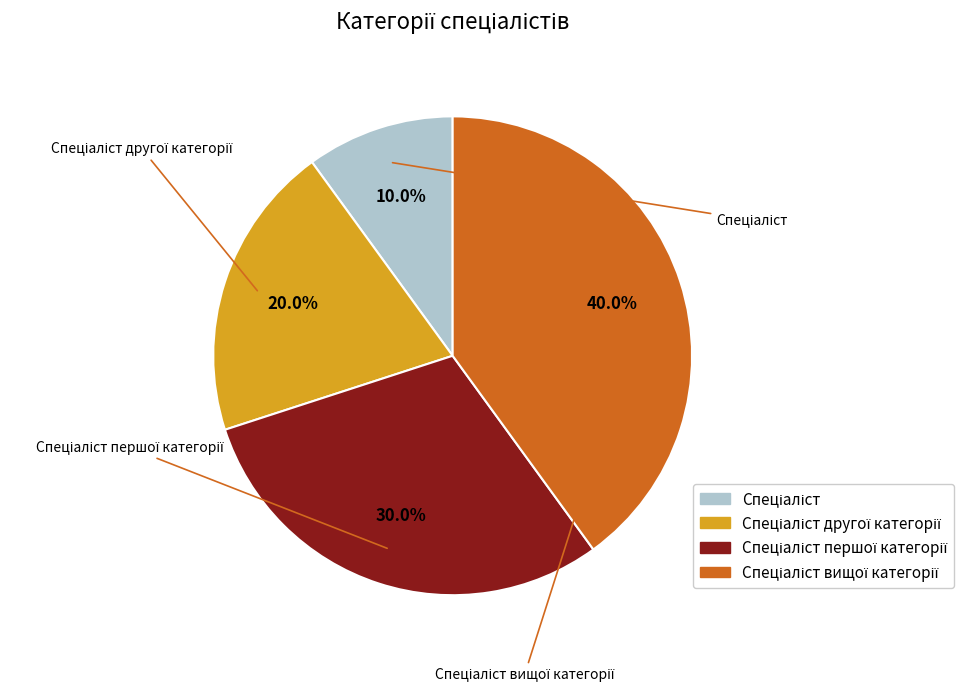

What percentage is the Спеціаліст другої категорії slice, to the nearest percent?

20%